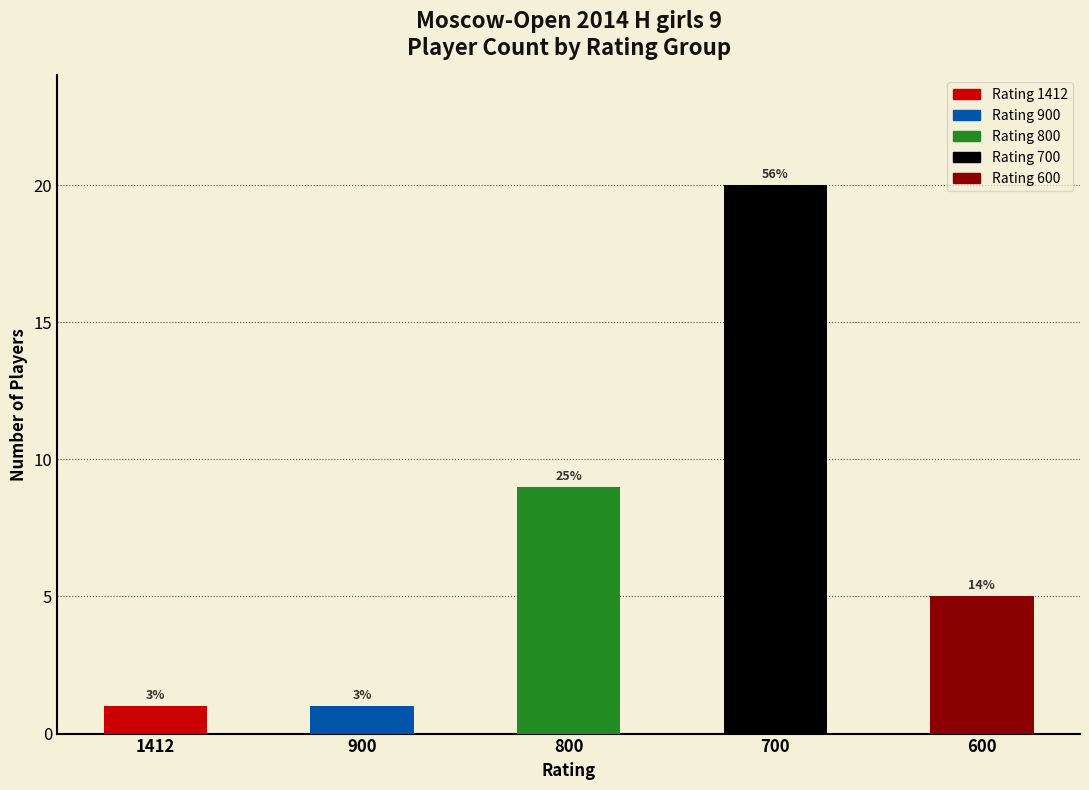

Where does the data first go above 5?

800